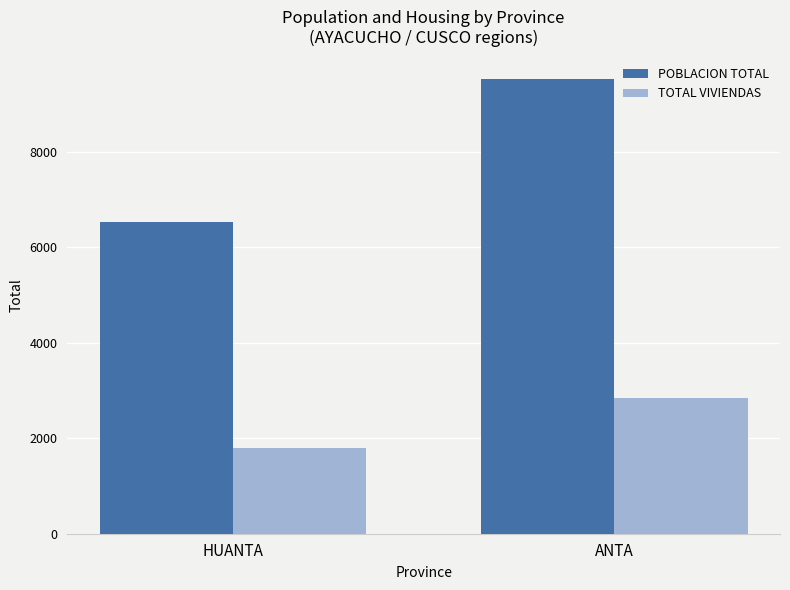

What is the difference between the maximum and minimum values in the POBLACION TOTAL series?

2980